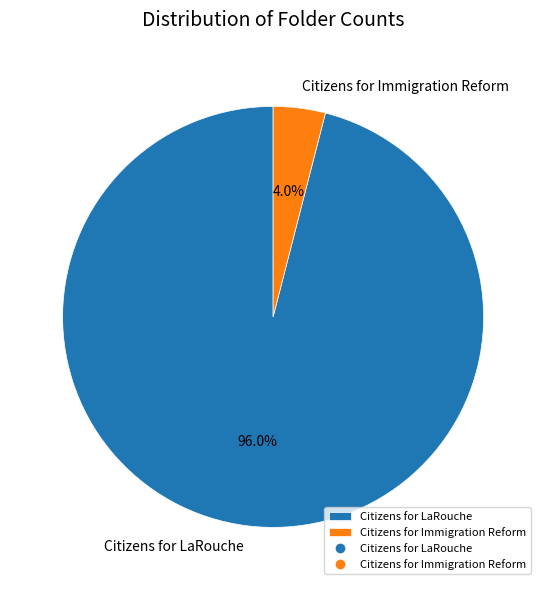

Rank the categories by value from lowest to highest.

Citizens for Immigration Reform, Citizens for LaRouche